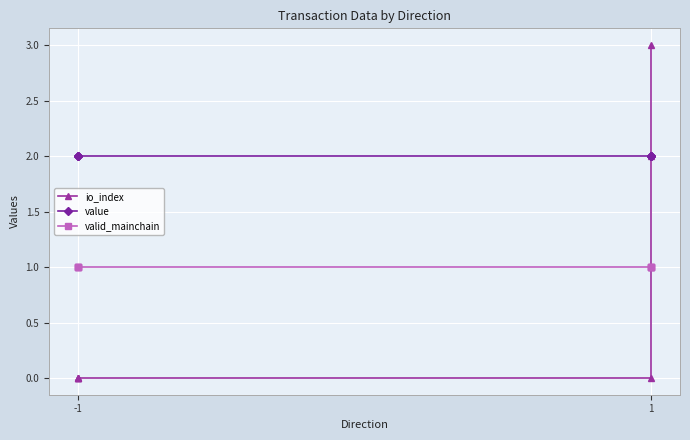

Reading left to right, transcribe all the data shown in this chart.

io_index: 0.0	0.0	0.0	0.0	0.0	1.0	2.0	3.0
value: 2.0	2.0	2.0	2.0	2.0	2.0	2.0	2.0
valid_mainchain: 1.0	1.0	1.0	1.0	1.0	1.0	1.0	1.0